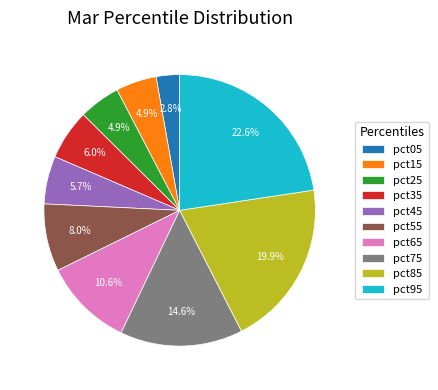

To the nearest percent, what is the average slice percentage?

10%